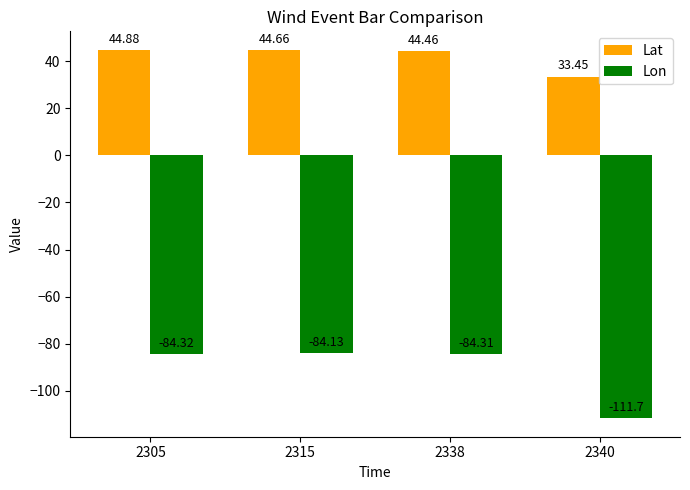

What is the value of the Lon bar at the 2nd from the left?

-84.1